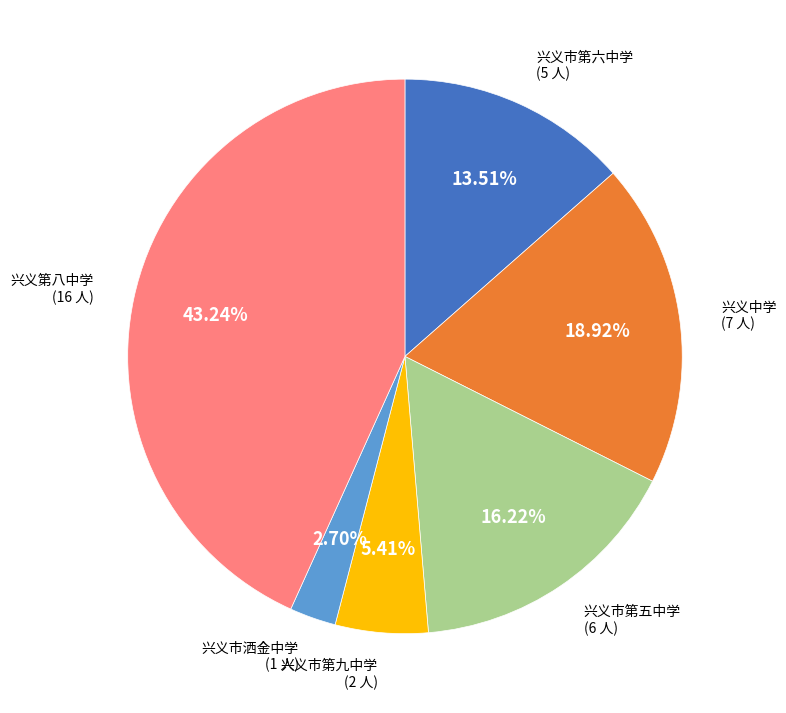

Is there a majority slice in this chart?

No